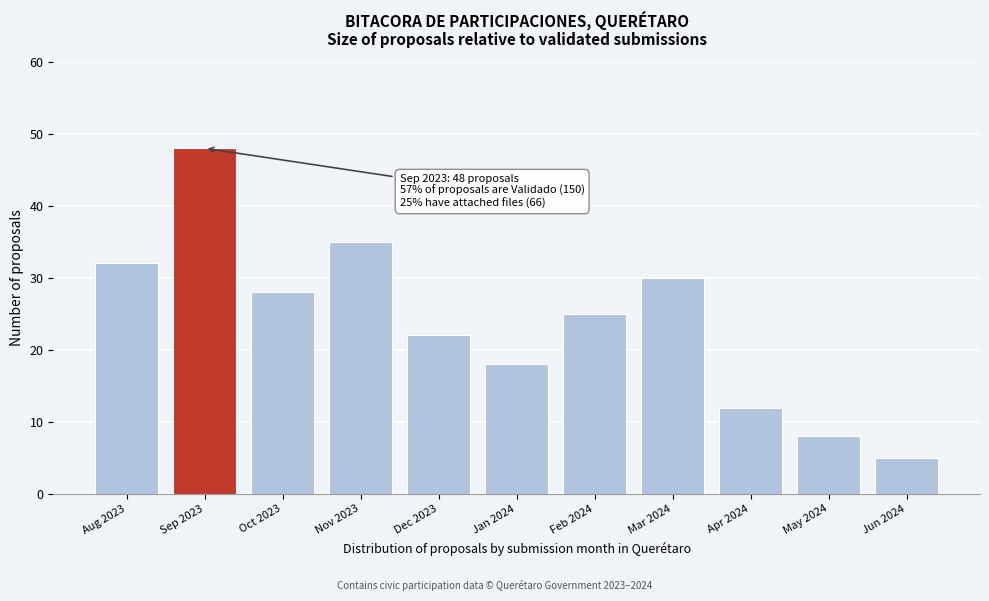

Reading left to right, list all the values displayed in this chart.

Aug 2023=32	Sep 2023=48	Oct 2023=28	Nov 2023=35	Dec 2023=22	Jan 2024=18	Feb 2024=25	Mar 2024=30	Apr 2024=12	May 2024=8	Jun 2024=5